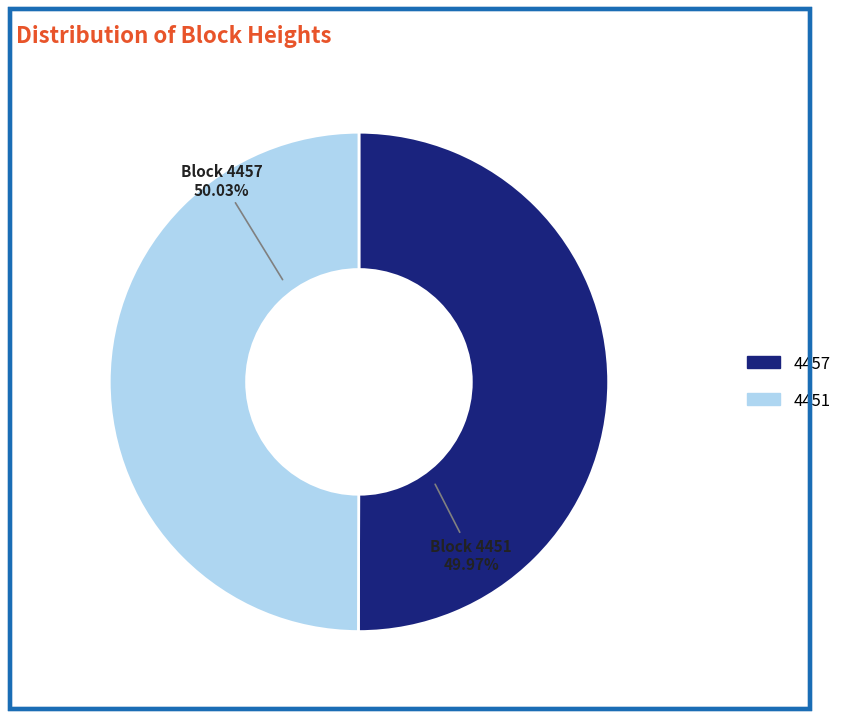

Does 4451 represent more than half of the total?

No